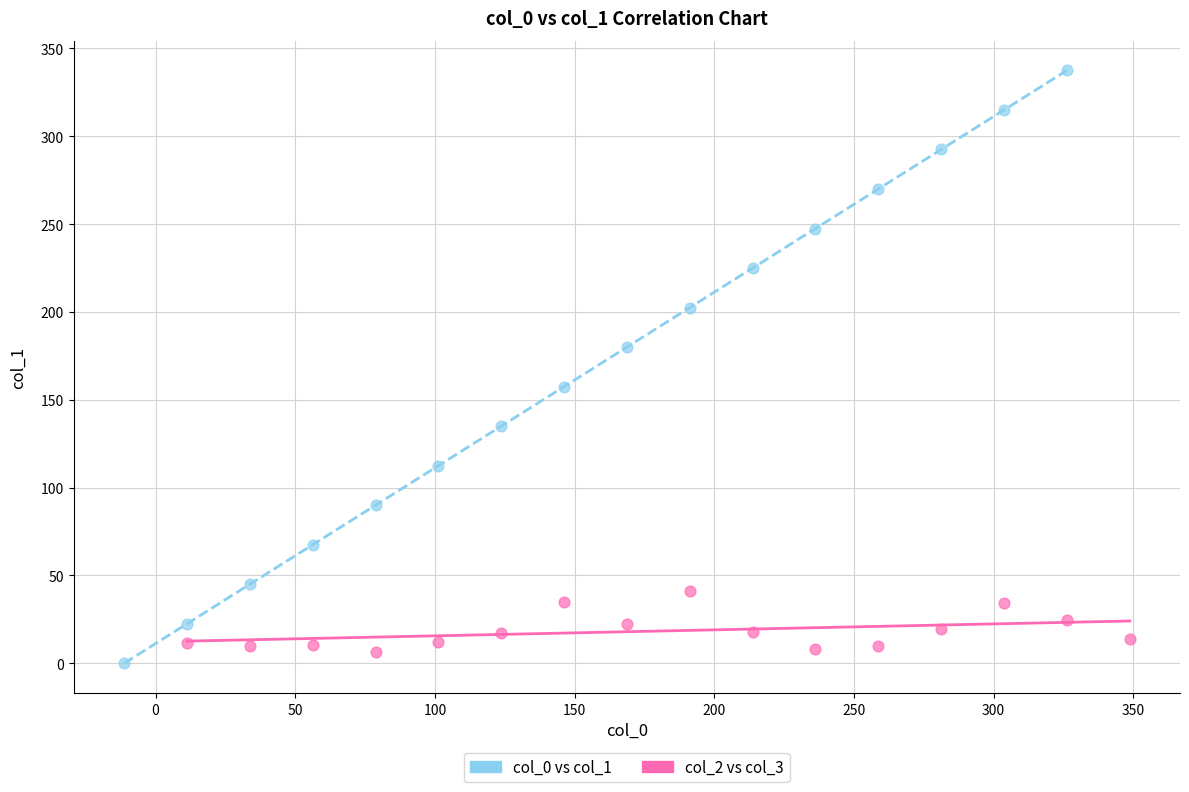

Which series has the widest spread of Y values?

col_0 vs col_1